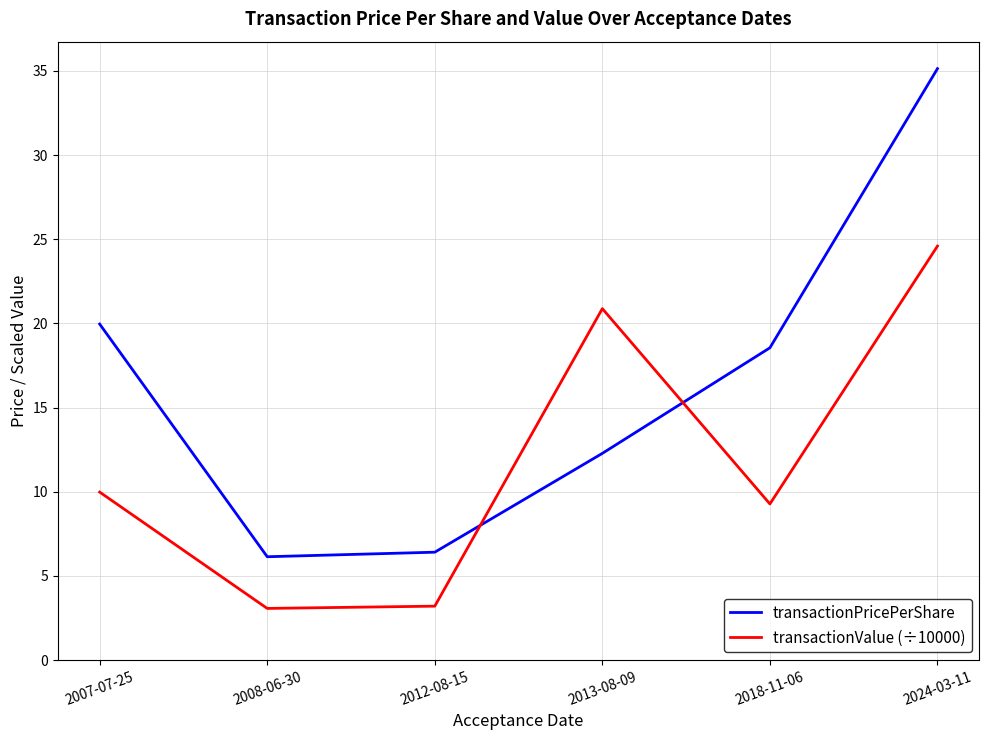

What position from the left is 2018-11-06?

5